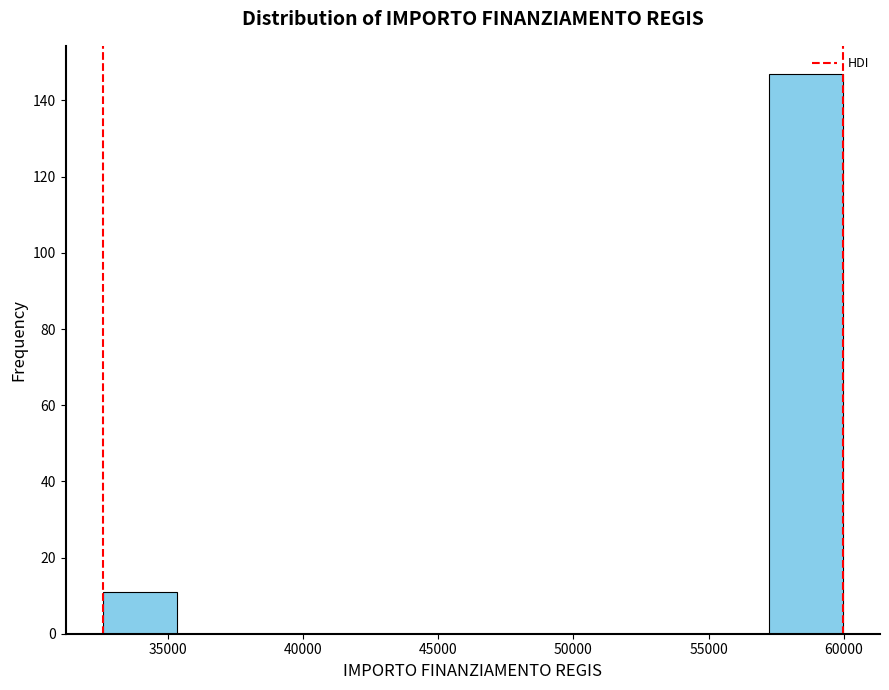

What is the height of the bar covering 32500 to 35500 on the x-axis? Neither the bar edges nor the heights are printed on the chart, so give them approximately, as read against the axes.

12